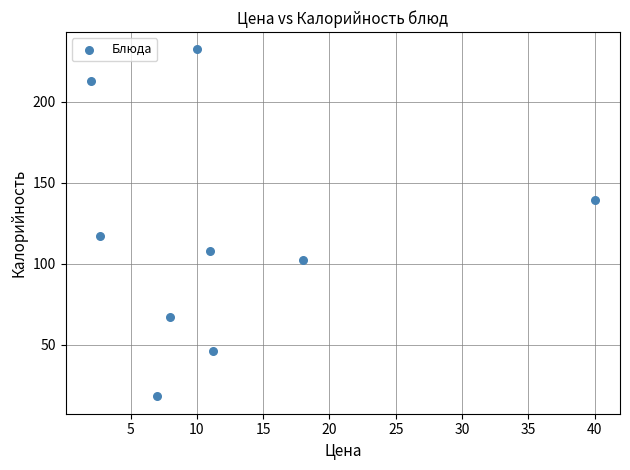

What Y value in the scatter plot is closest to 125?

117.0